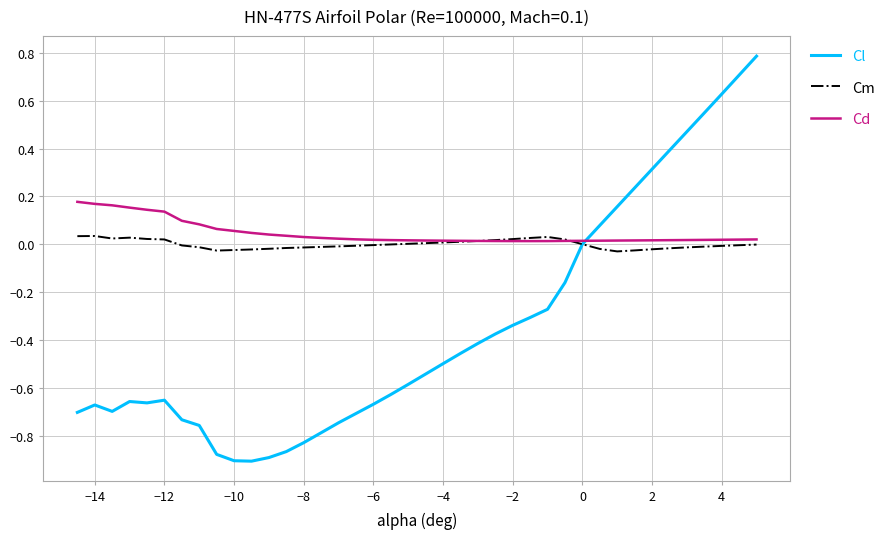

Which series has the largest range (max minus min)?

Cl